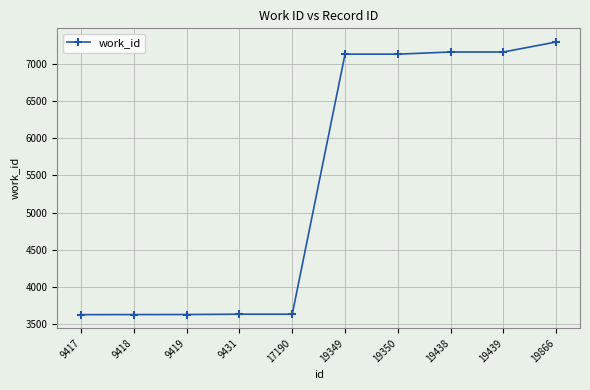

What is the value of the 6th point from the left?

7132